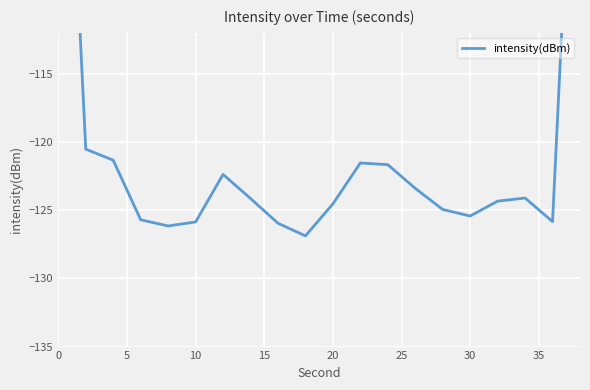

How many interior local peaks (higher than both neighbors) does the data have?

3